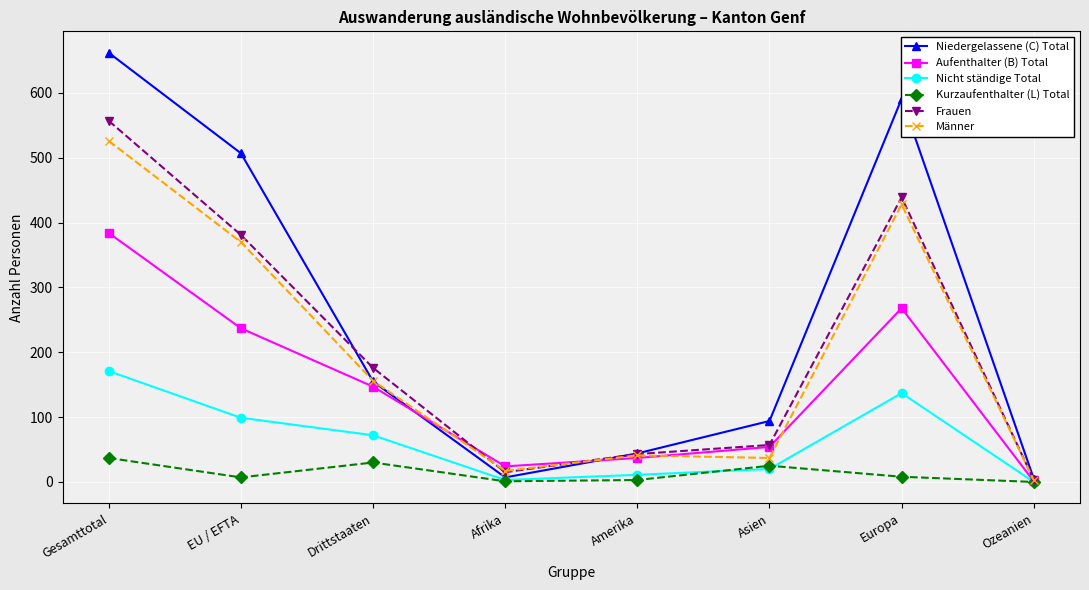

How many lines are shown in the chart?

6